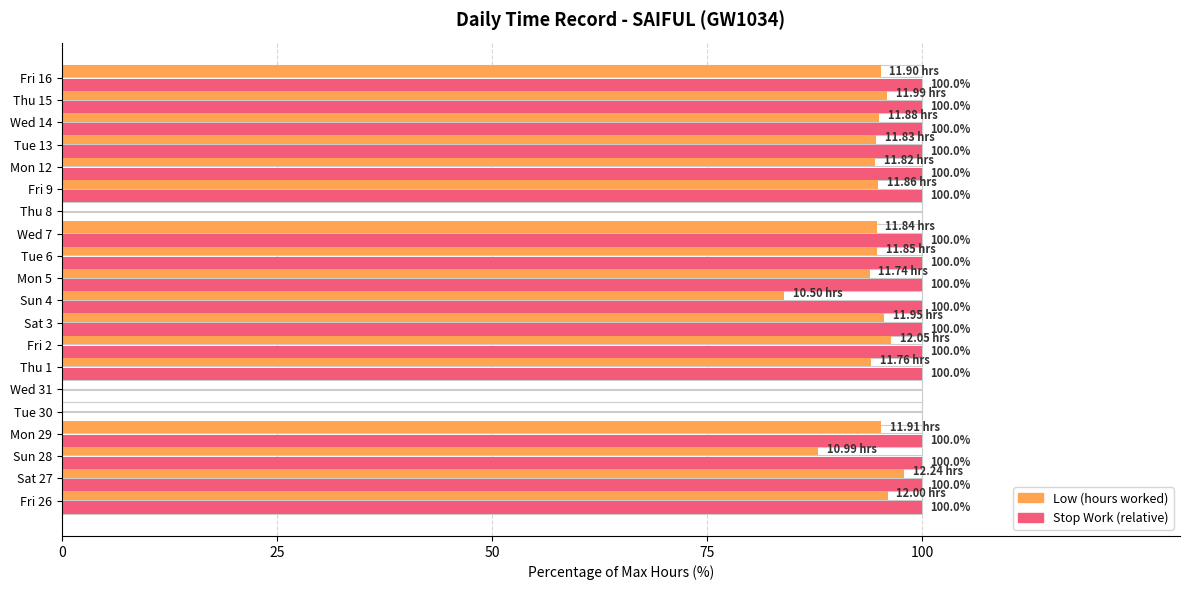

What is the label of the 5th bar from the left?

Tue 30